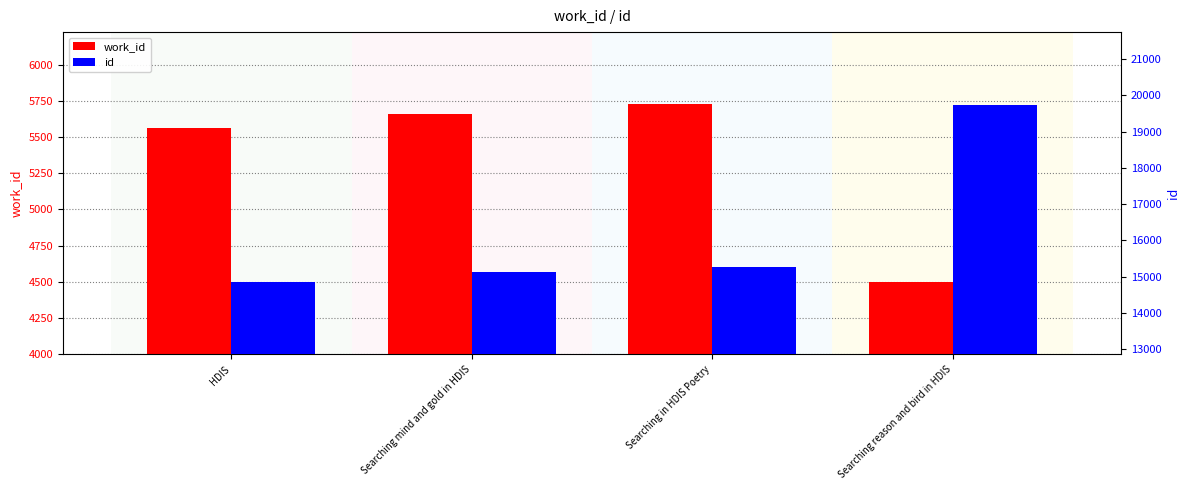

The value of id at Searching in HDIS Poetry is 15262. True or false?

True